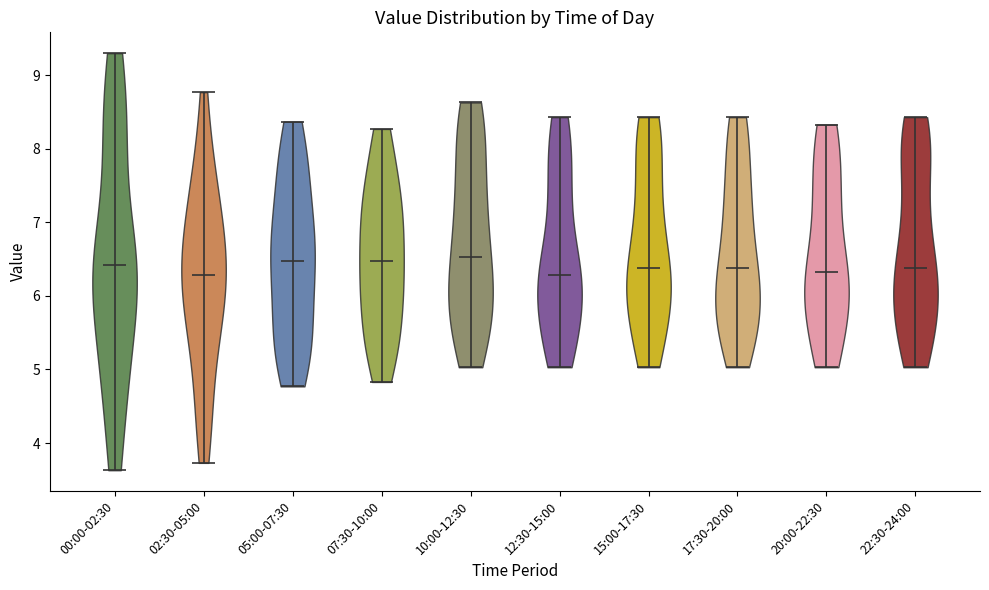

What is the lowest point the violin for 00:00-02:30 reaches on the y-axis? The values are not printed on the chart, so give them approximately, as read against the axis.

3.6